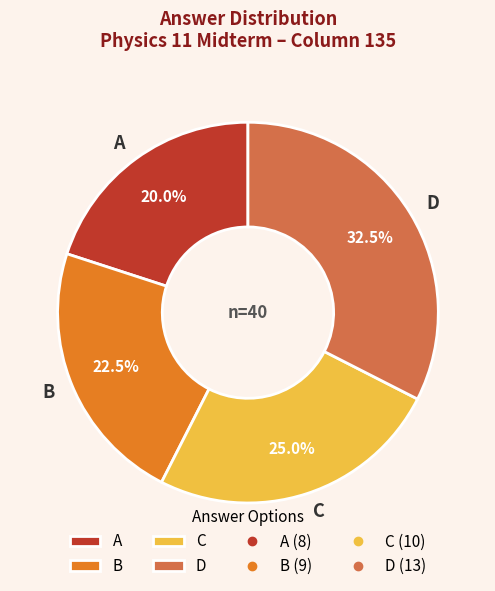

How many segments does this pie chart have?

4